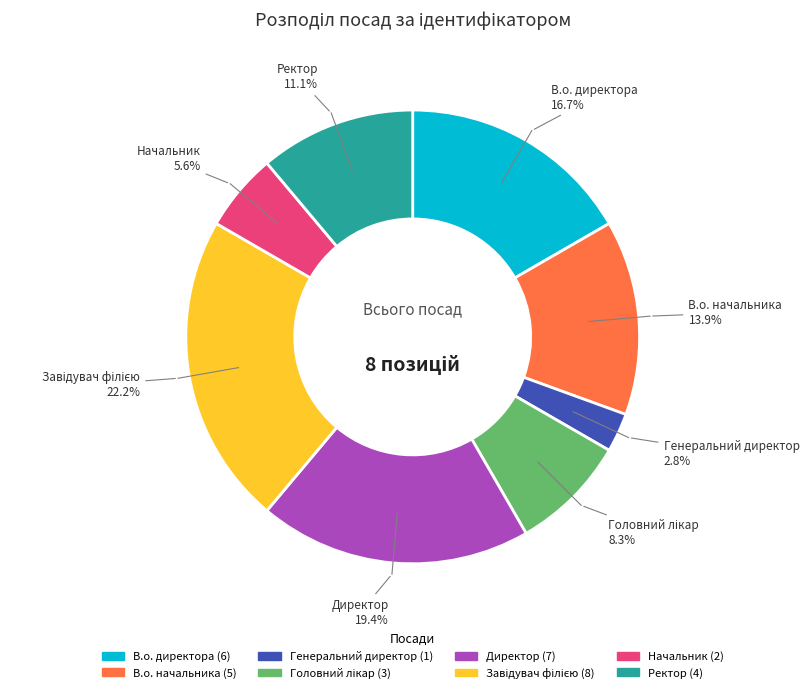

What portion of the pie excludes Ректор?

88.9%